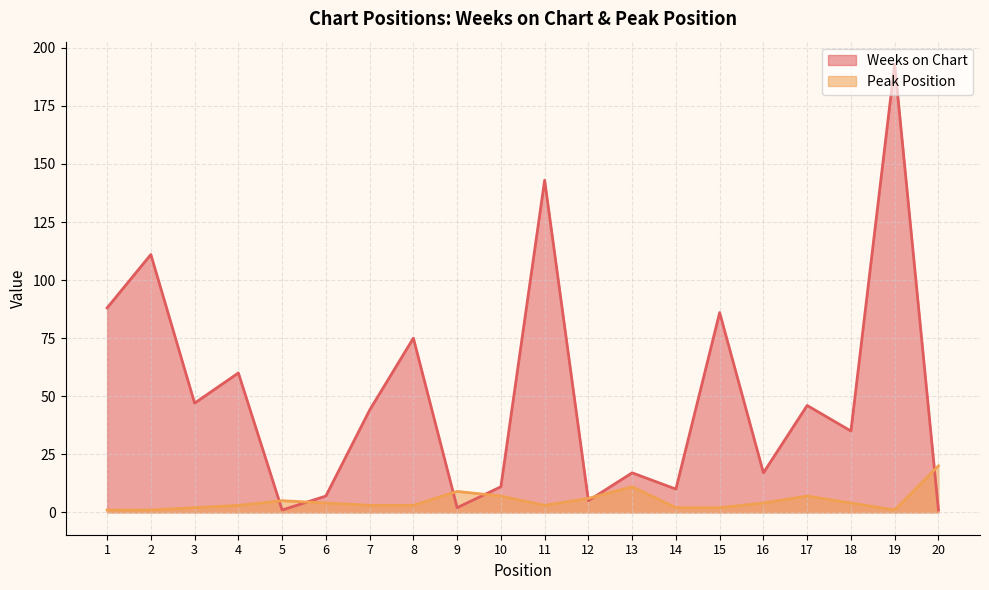

Rank the series by their maximum value, from lowest to highest.

Peak Position, Weeks on Chart